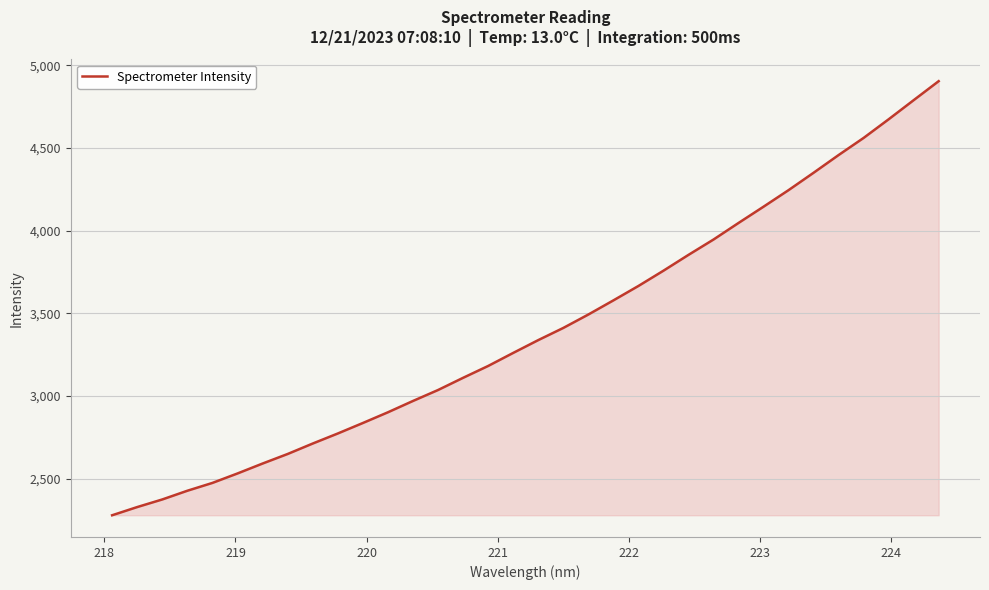

What is the greatest value displayed?

4903.5